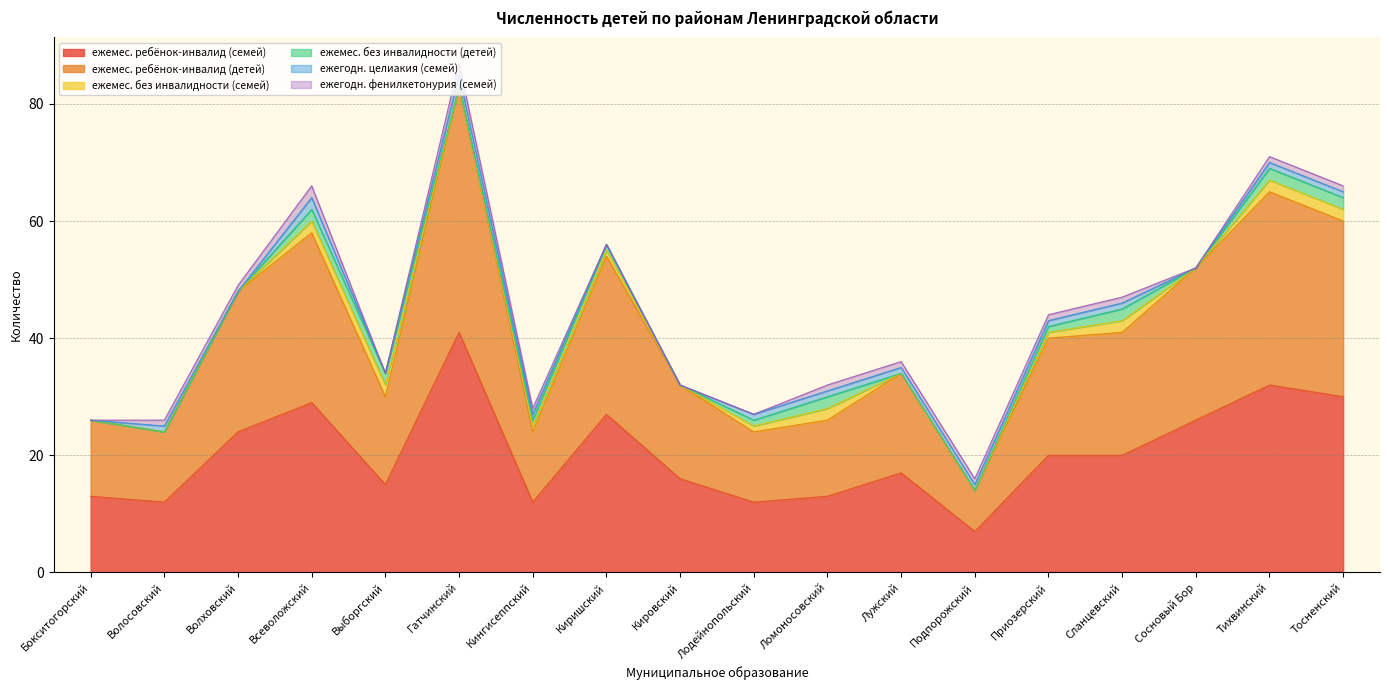

Reading left to right, extract all data points from this chart.

ежемес. ребёнок-инвалид (семей): 13	12	24	29	15	41	12	27	16	12	13	17	7	20	20	26	32	30
ежемес. ребёнок-инвалид (детей): 13	12	24	29	15	42	12	27	16	12	13	17	7	20	21	26	33	30
ежемес. без инвалидности (семей): 0	0	0	2	2	0	1	1	0	1	2	0	0	1	2	0	2	2
ежемес. без инвалидности (детей): 0	0	0	2	2	0	1	1	0	1	2	0	0	1	2	0	2	2
ежегодн. целиакия (семей): 0	1	0	2	0	2	1	0	0	1	1	1	1	1	1	0	1	1
ежегодн. фенилкетонурия (семей): 0	1	1	2	0	2	1	0	0	0	1	1	1	1	1	0	1	1